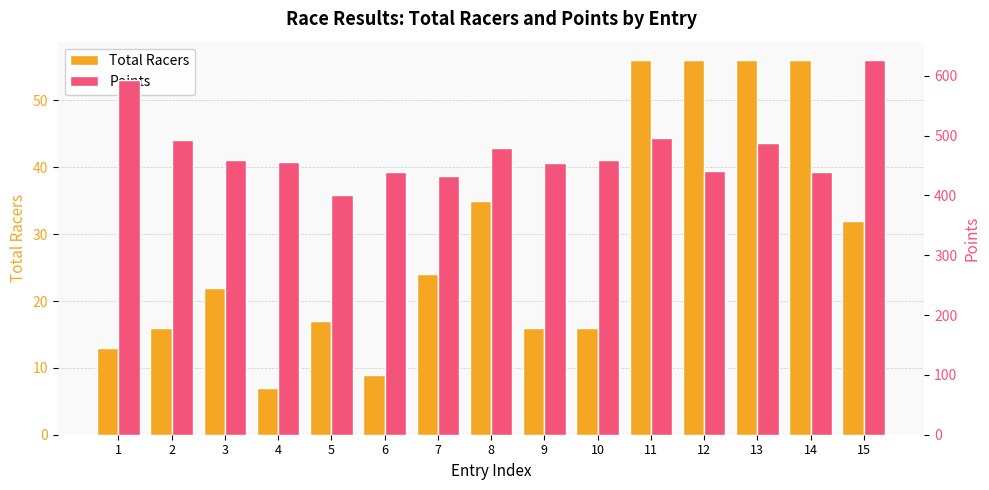

Between 4 and 7, which series saw the biggest shift?

Points